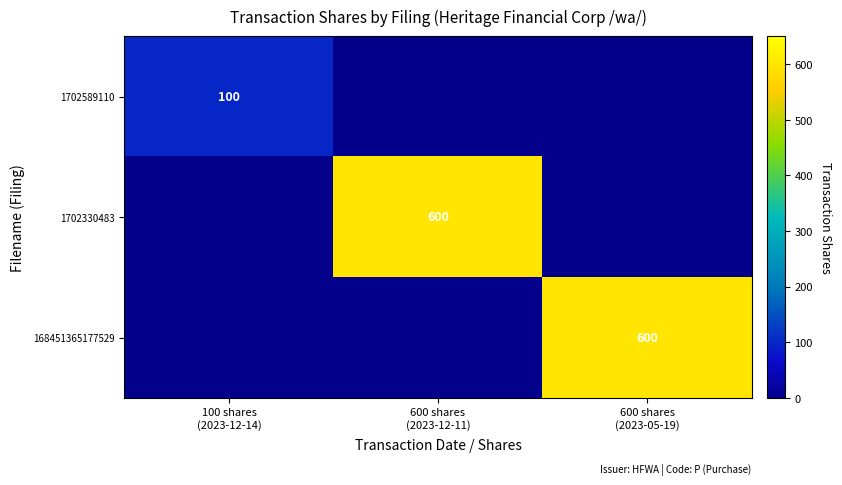

What is the highest value of the 1702330483 series?

600